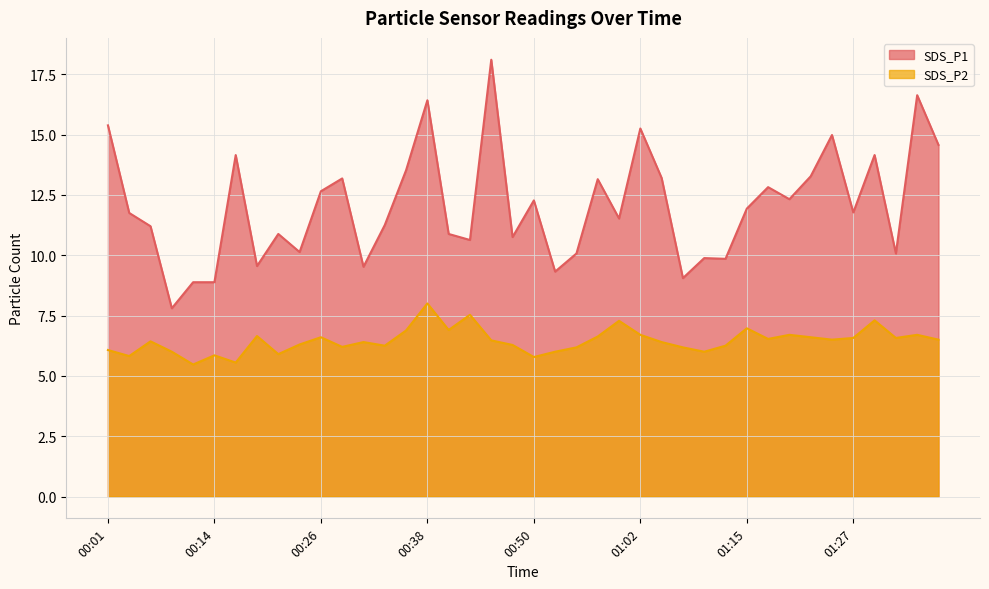

Reading left to right, list all the values displayed in this chart.

SDS_P1: 15.4	11.8	11.2	7.8	8.9	8.9	14.2	9.6	10.9	10.1	12.7	13.2	9.5	11.2	13.5	16.4	10.9	10.6	18.1	10.8	12.3	9.3	10.1	13.2	11.5	15.2	13.2	9.1	9.9	9.8	11.9	12.8	12.3	13.3	15.0	11.8	14.2	10.1	16.6	14.6
SDS_P2: 6.1	5.8	6.4	6.0	5.5	5.8	5.5	6.7	5.9	6.3	6.6	6.2	6.4	6.2	6.9	8.0	6.9	7.5	6.5	6.3	5.8	6.0	6.2	6.6	7.3	6.7	6.4	6.2	6.0	6.2	7.0	6.5	6.7	6.6	6.5	6.6	7.3	6.6	6.7	6.5